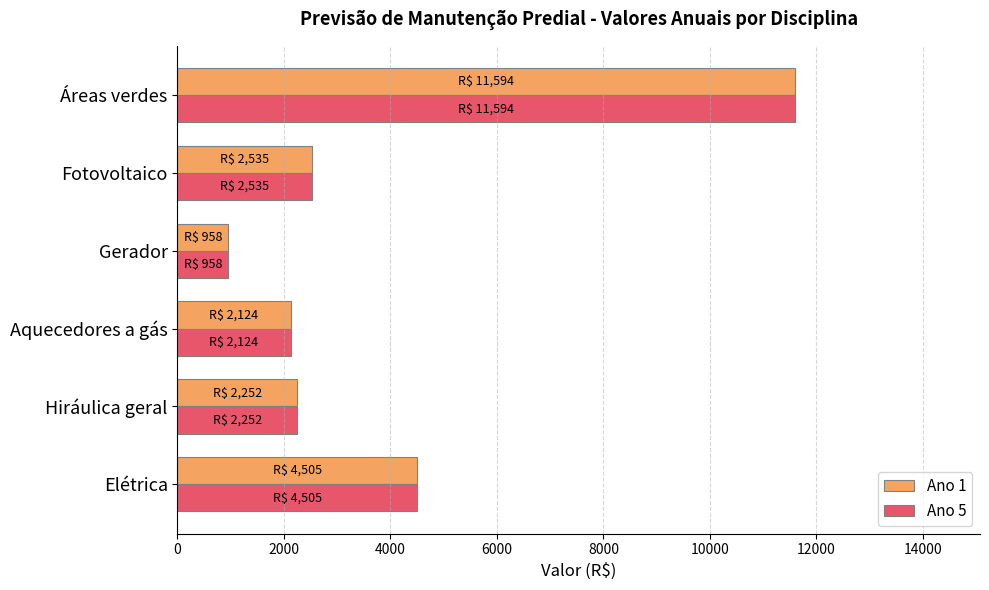

At which category is the sum across all series the highest?

Áreas verdes